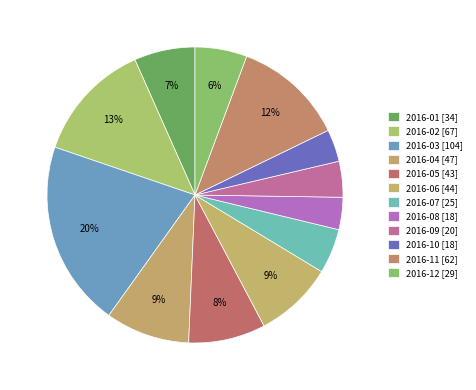

Count the number of slices in the pie.

12